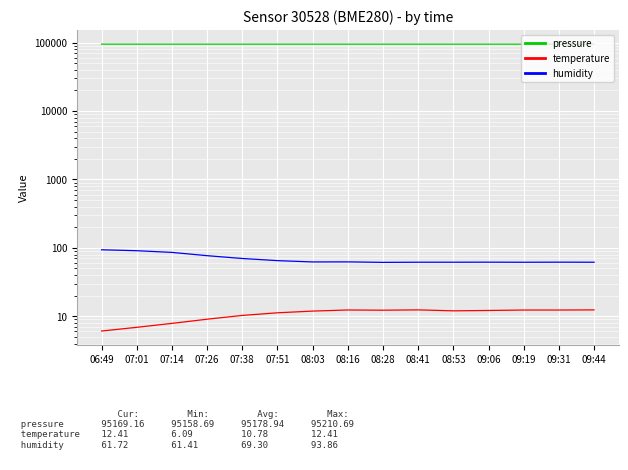

Between 07:01 and 09:19, which is larger?

07:01